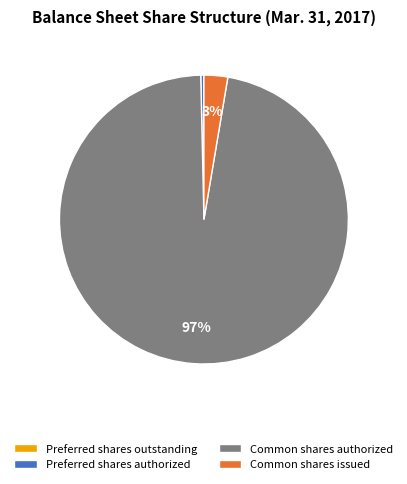

Which has a higher value, Preferred shares authorized or Common shares authorized?

Common shares authorized